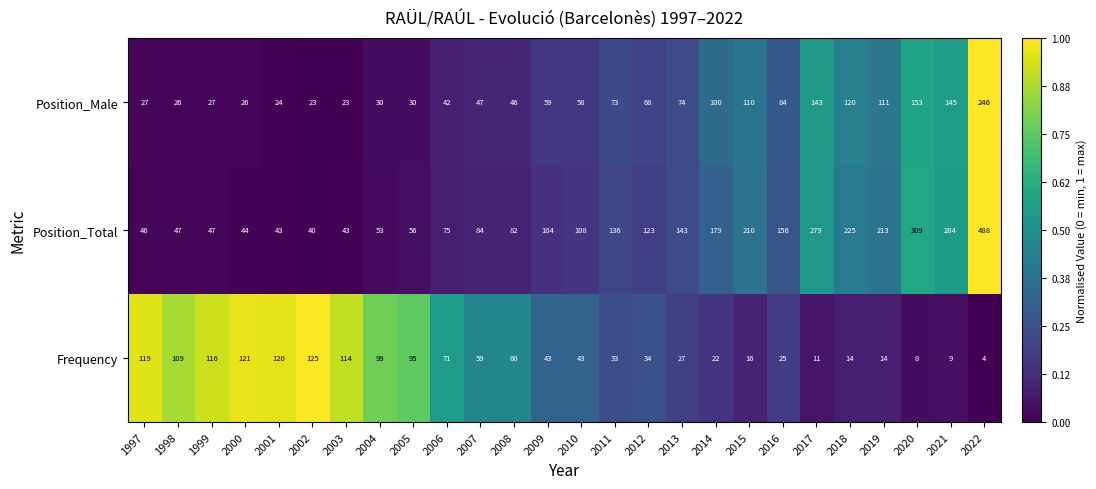

What is the spread (max minus min) of values at 2021?

275